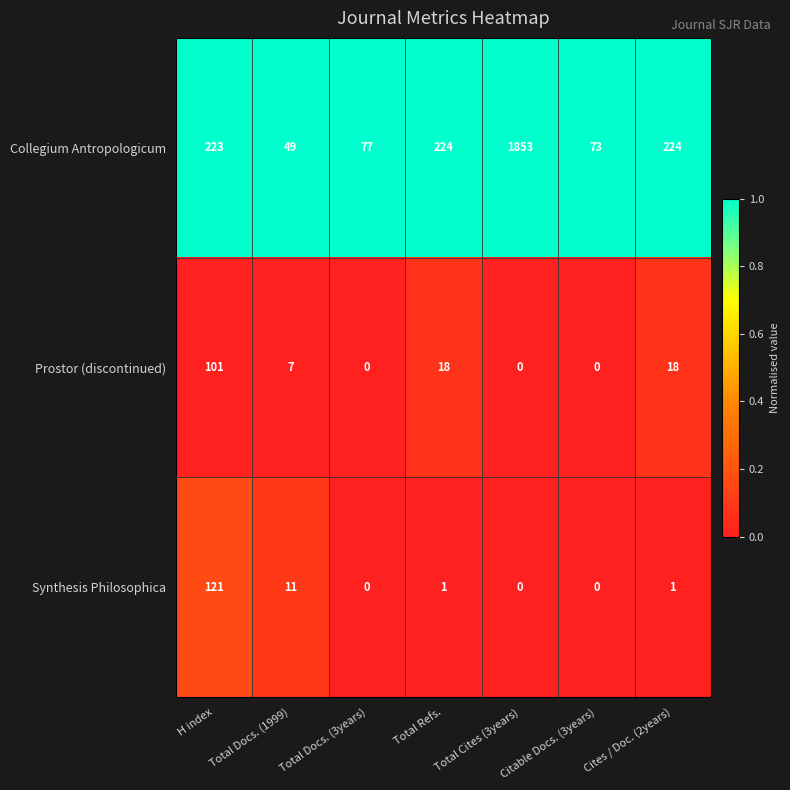

Is it true that Synthesis Philosophica equals 49 at Total Cites (3years)?

False